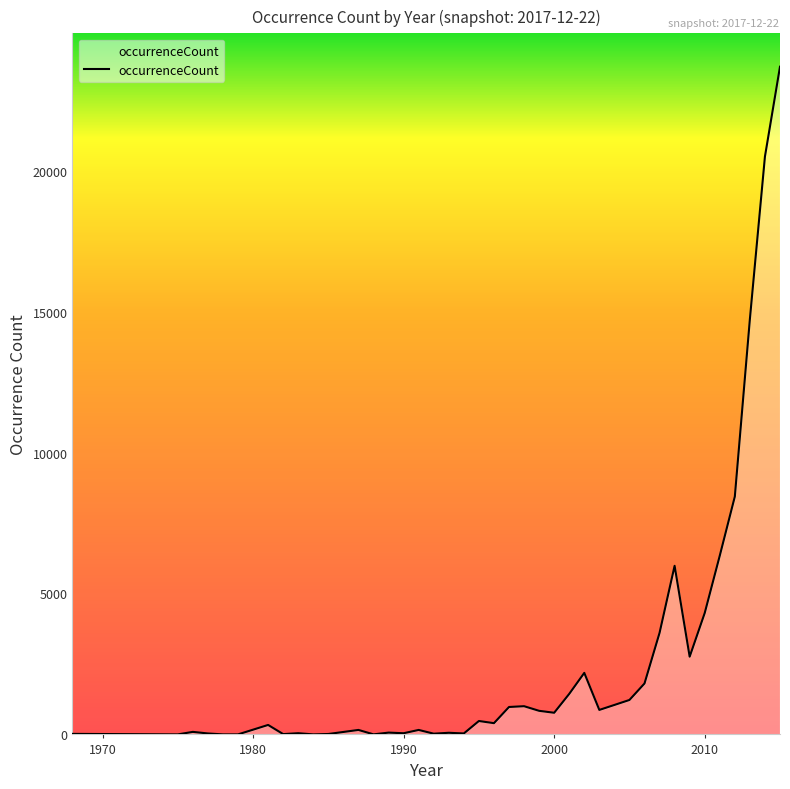

What is the greatest value displayed?

23687